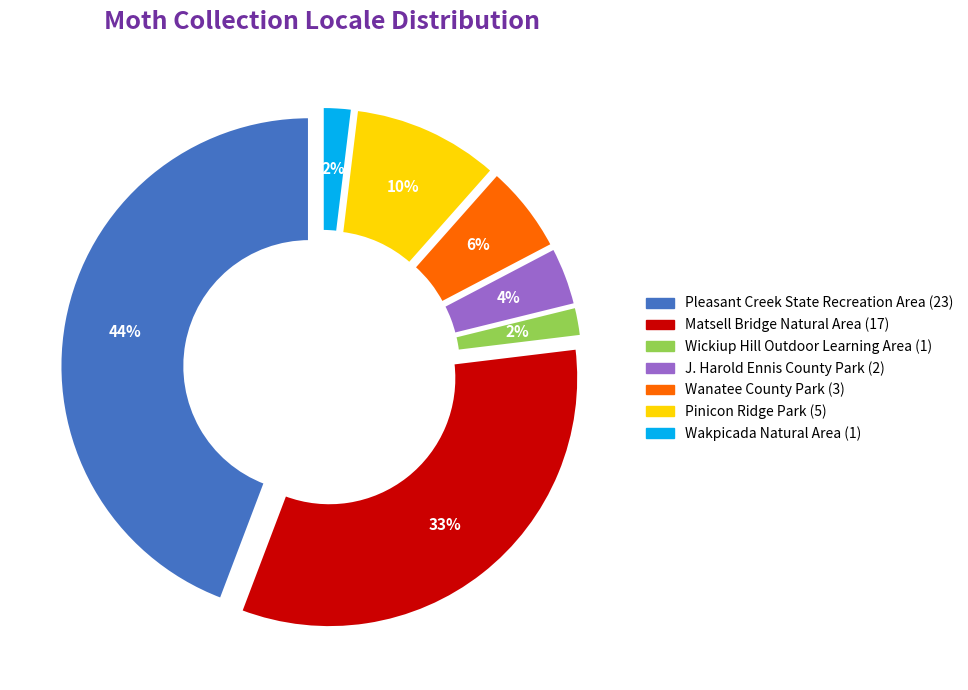

What is the change in value from Pleasant Creek State Recreation Area to Wickiup Hill Outdoor Learning Area?

-22